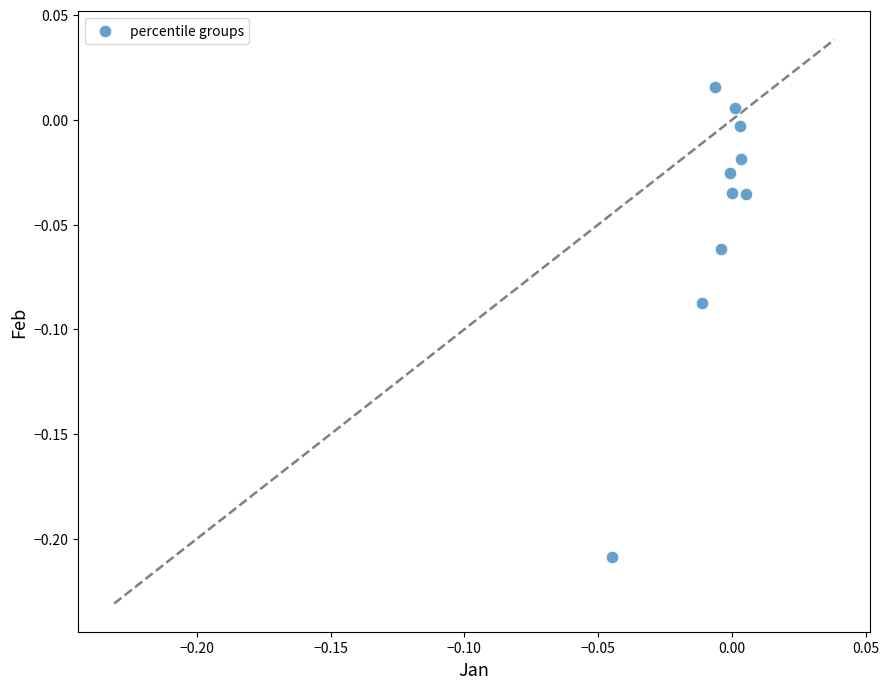

How many points are shown in the scatter plot?

10